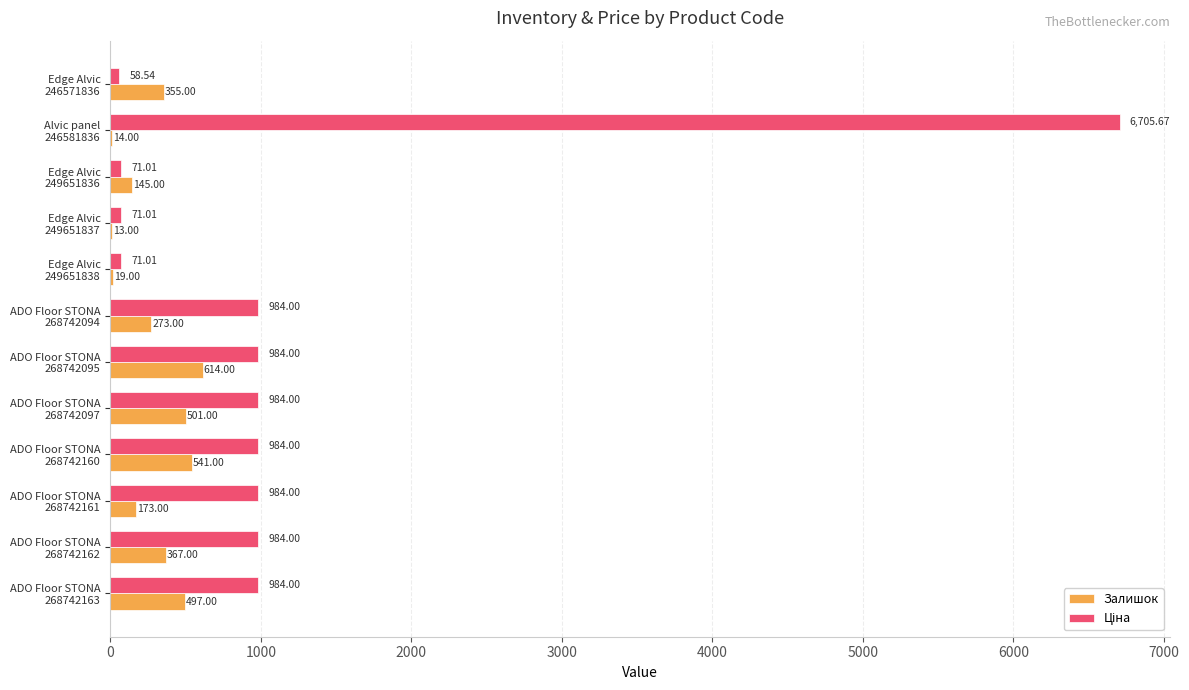

What is the sum of all Залишок values?

3512.0